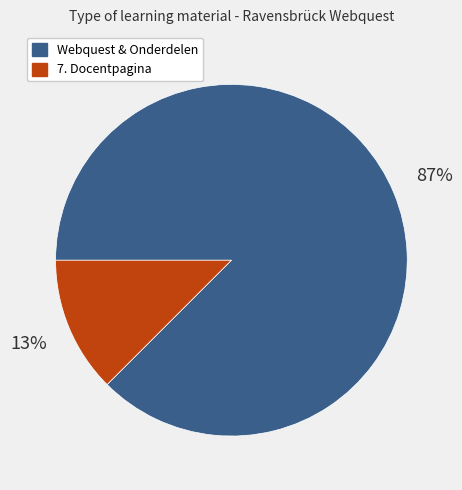

To the nearest percent, what is the average slice percentage?

50%